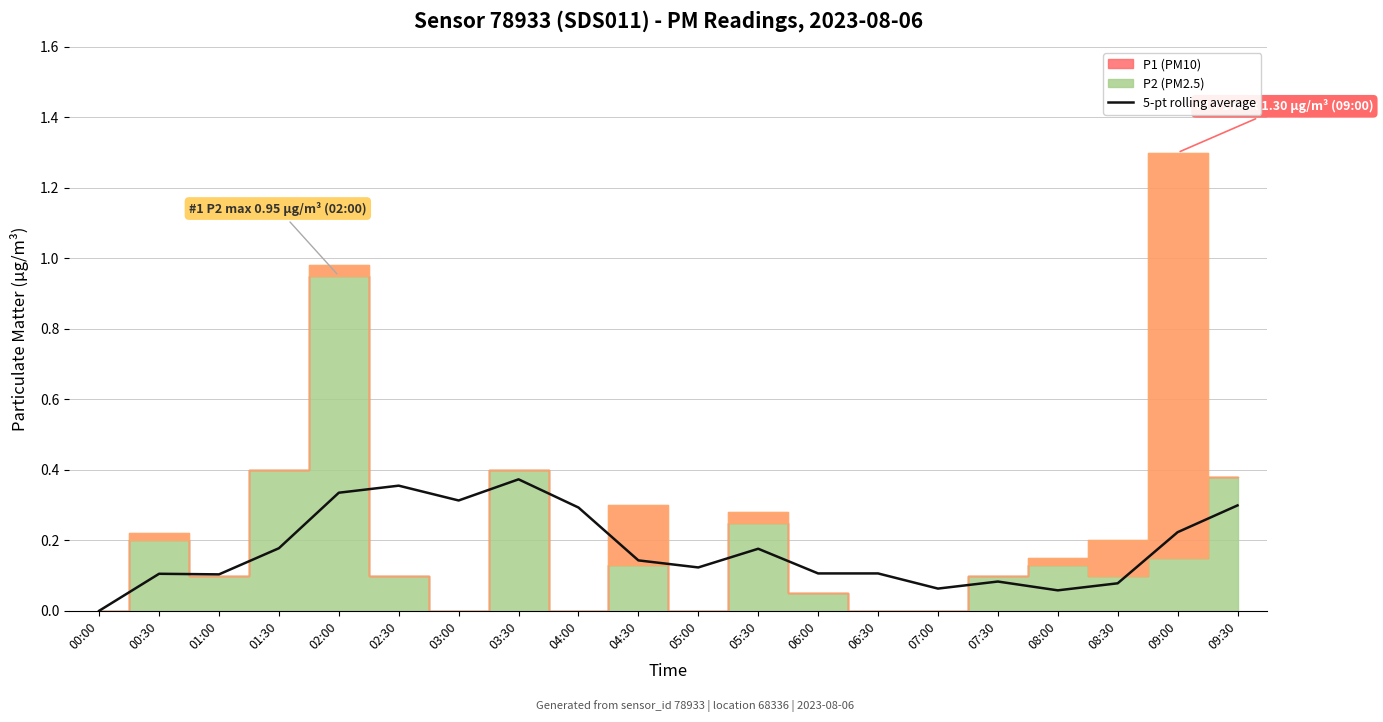

What is the approximate value at 07:00?

0.1